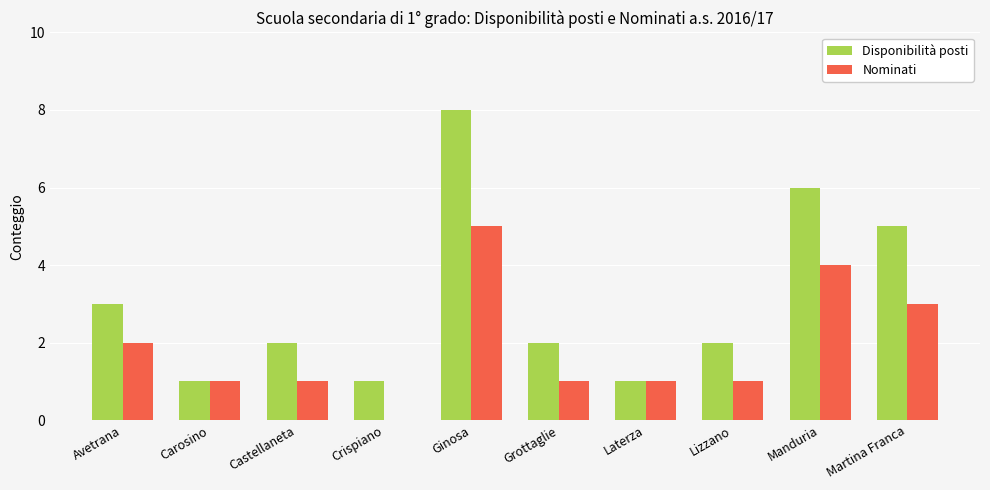

Which series has the largest total across all categories?

Disponibilità posti